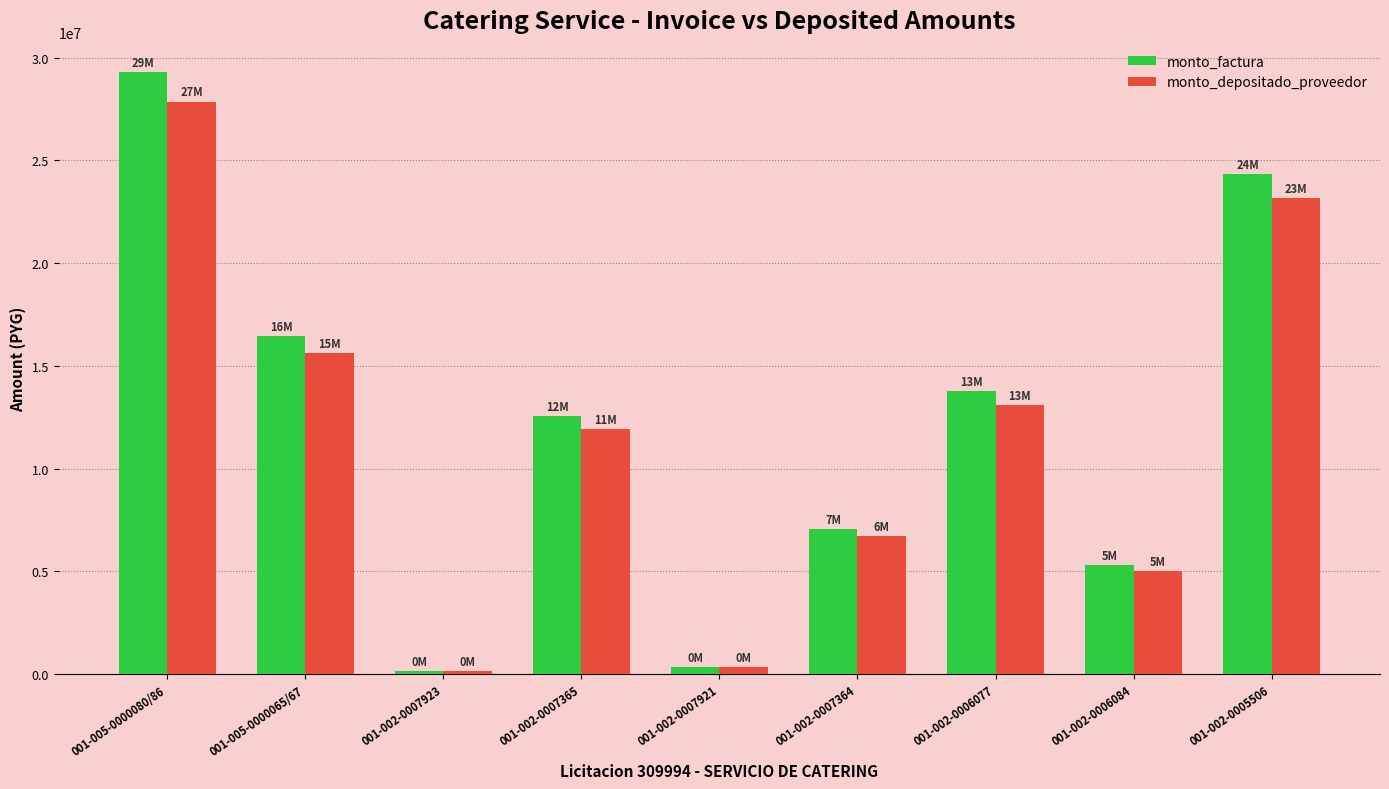

What is the minimum value for monto_factura?

132000